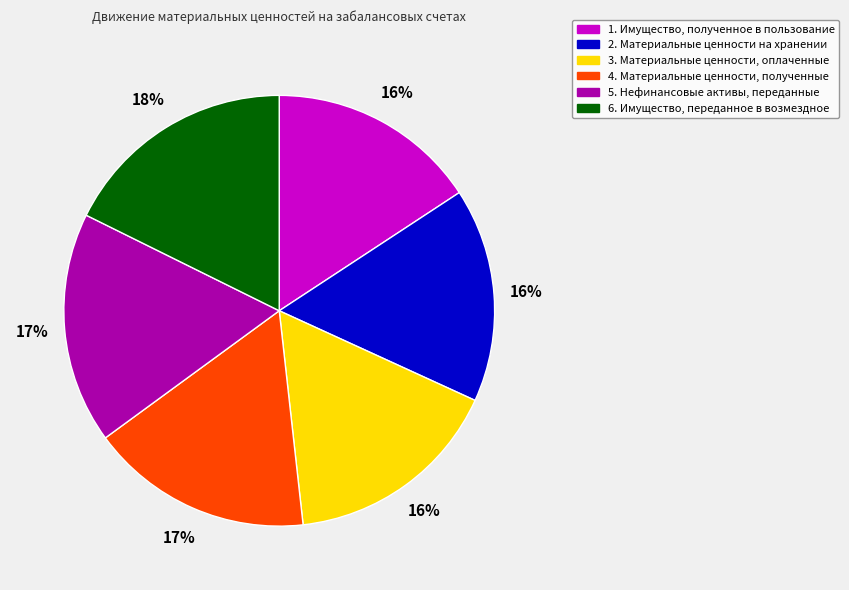

To the nearest percent, what is the average slice percentage?

17%